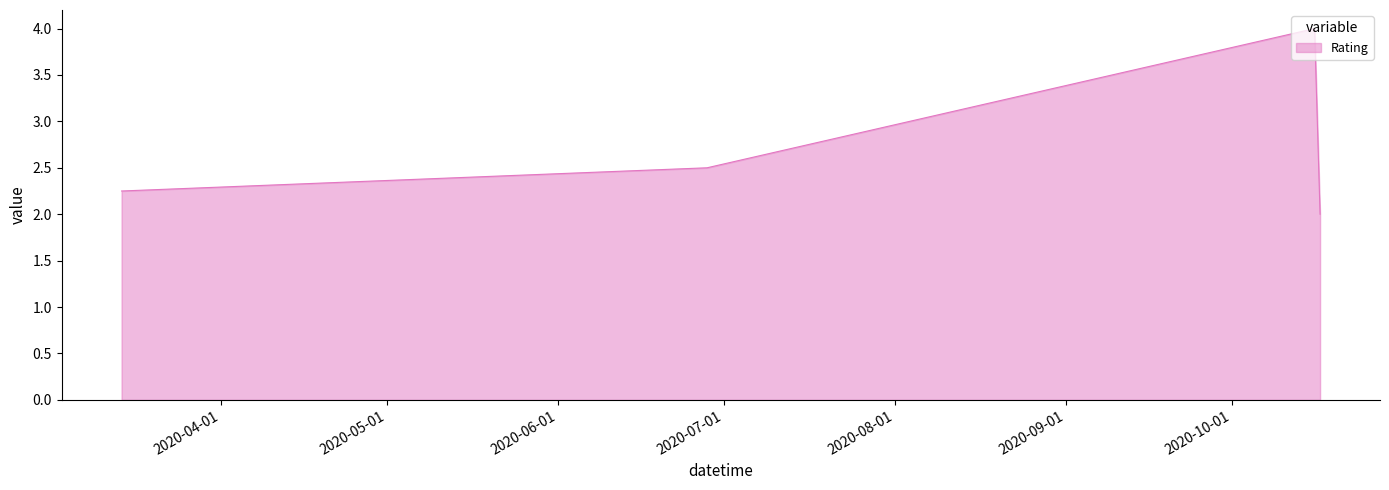

What is the greatest value displayed?

4.0